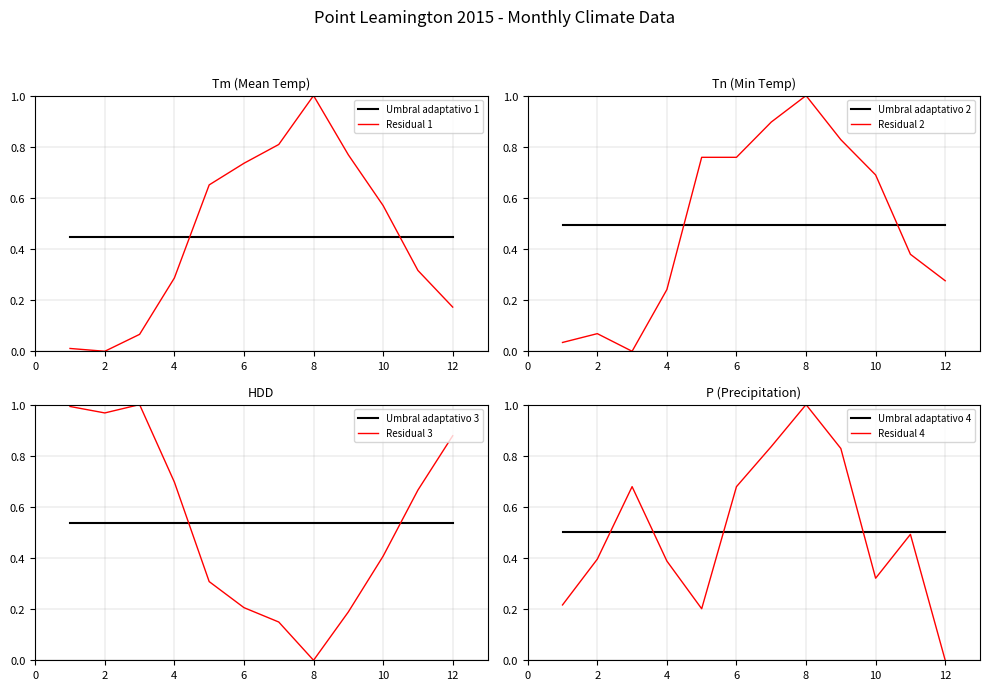

Which category has the lowest value in the P series?

12